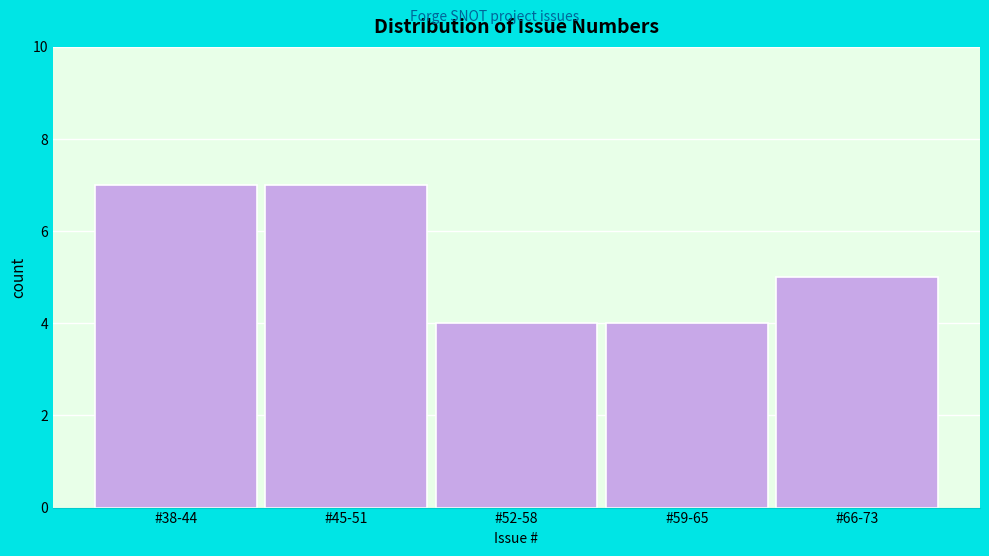

Reading right to left, extract all data points from this chart.

5	4	4	7	7